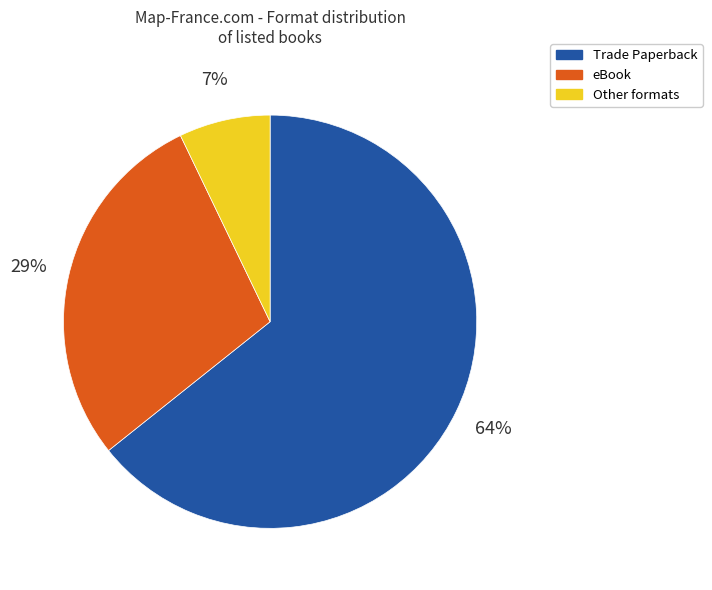

Is there any slice that represents more than half of the pie?

Yes